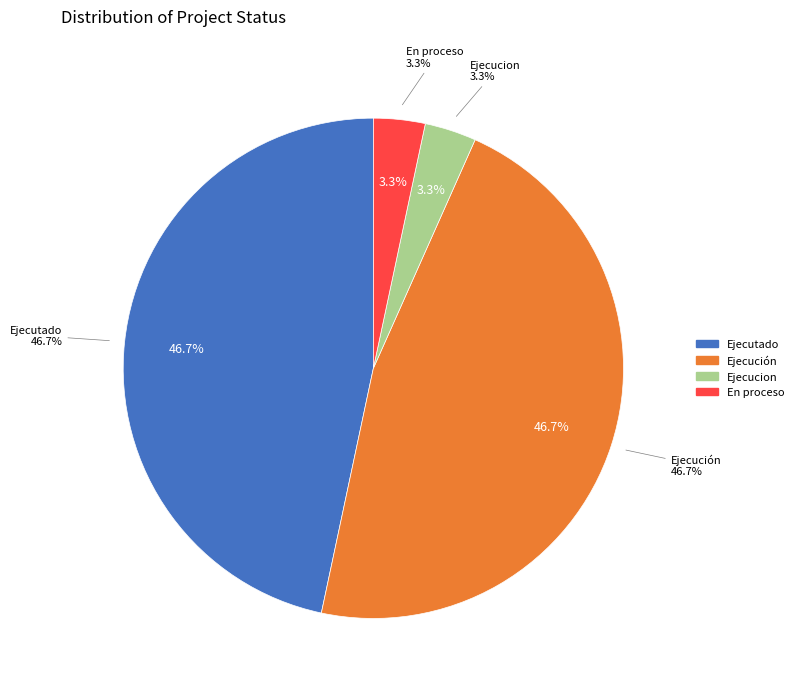

Is Ejecutado the majority of the pie?

No